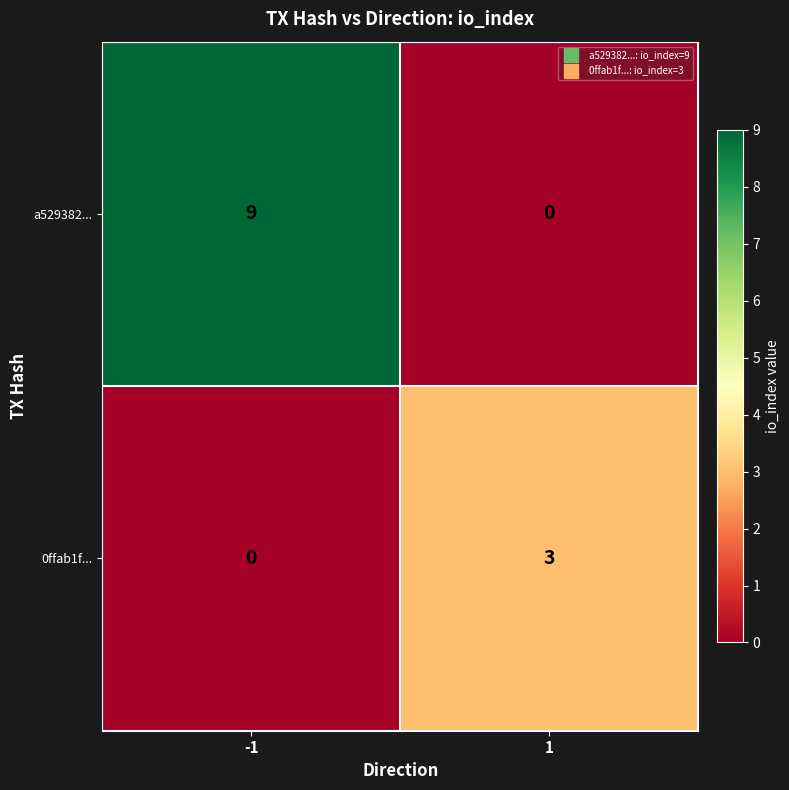

Which series has the widest spread of values?

a529382...